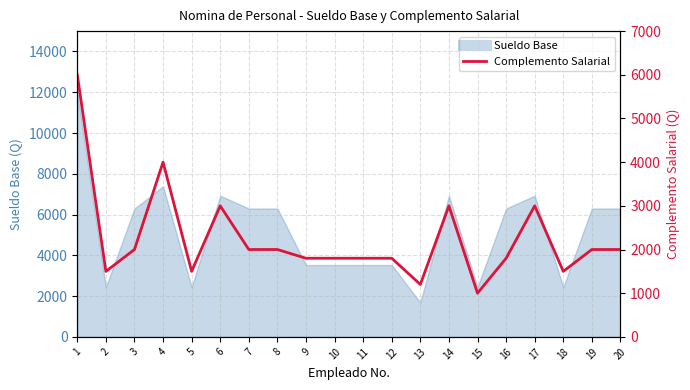

What is the value of the 16th point from the left?

1800